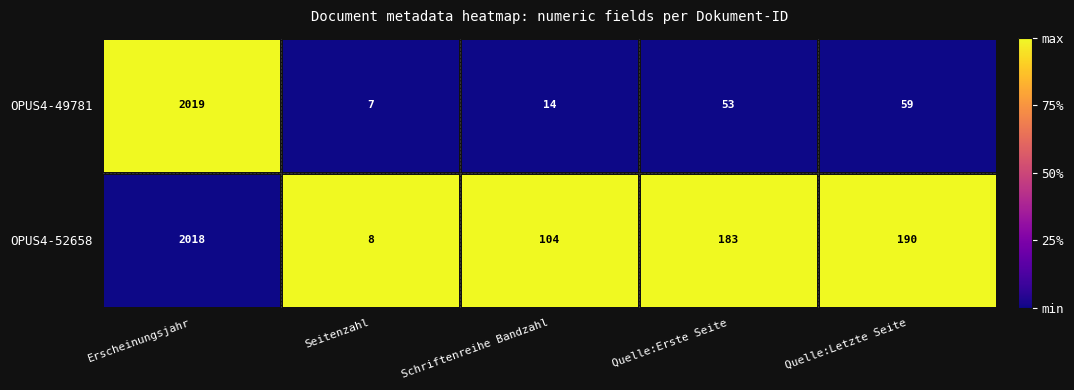

What is the sum of all OPUS4-49781 values?

2152